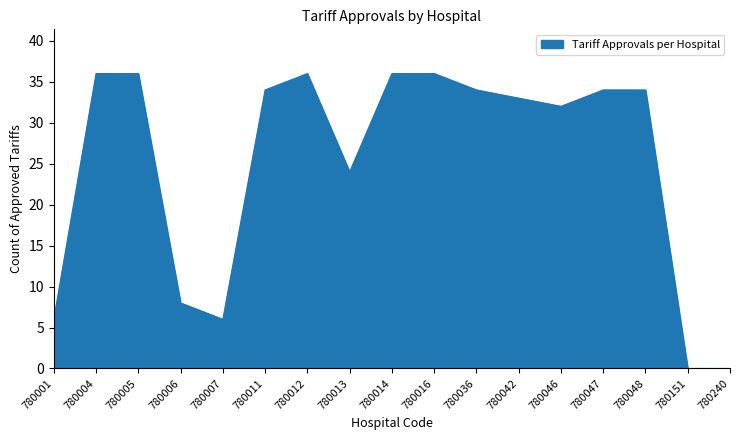

Is it true that the value at 780042 is 33?

True